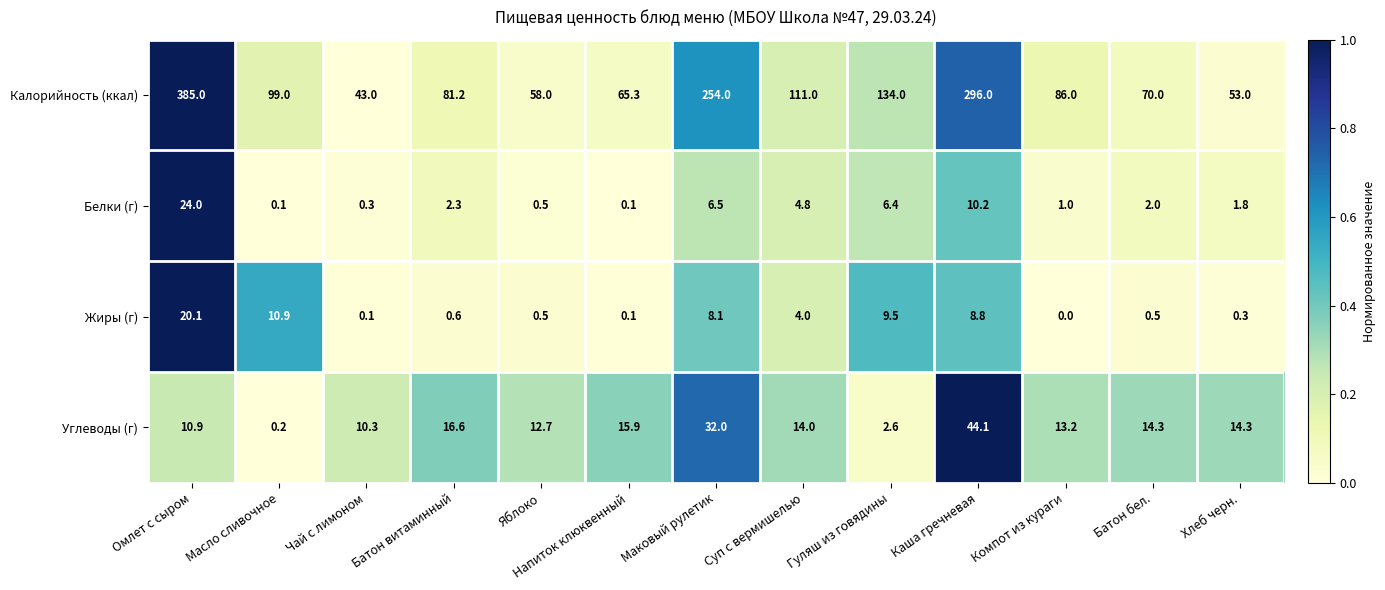

The Калорийность (ккал) series shows 158.1 at Маковый рулетик. True or false?

False